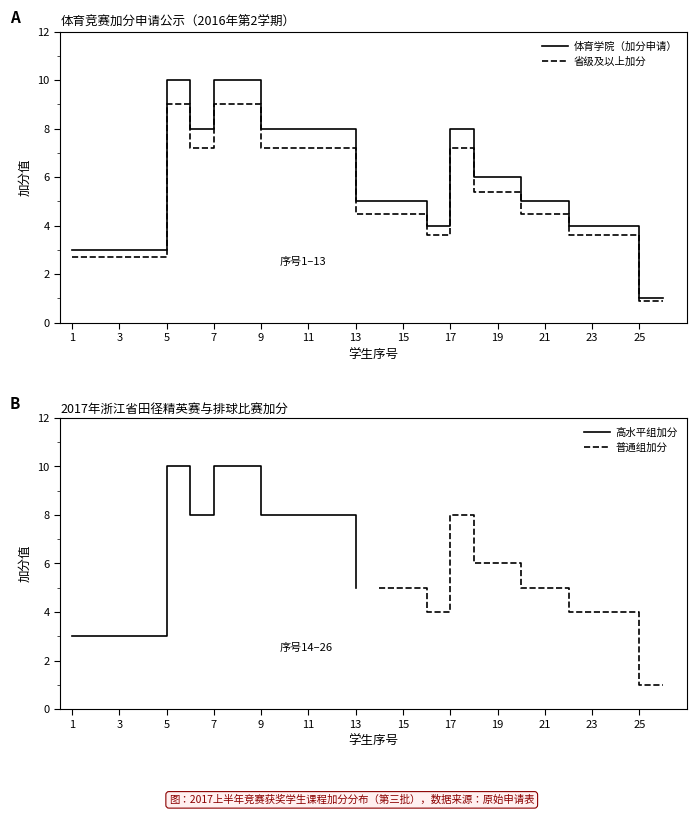

True or false: 体育学院（加分申请） has a value of 10.0 at 5.

True